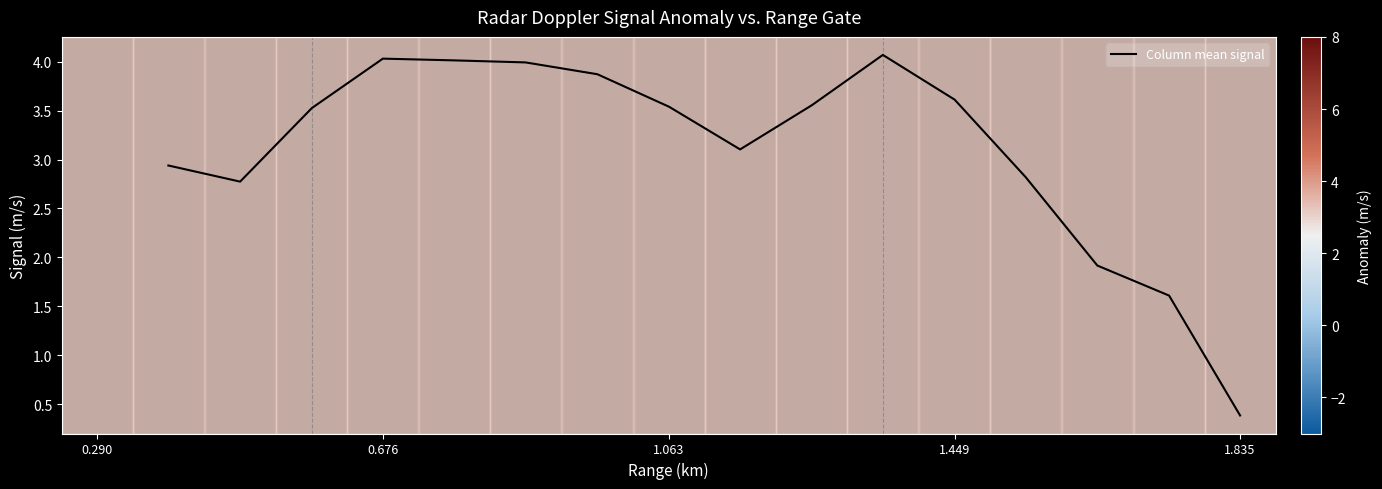

What is the difference between the maximum and minimum values?

3.7